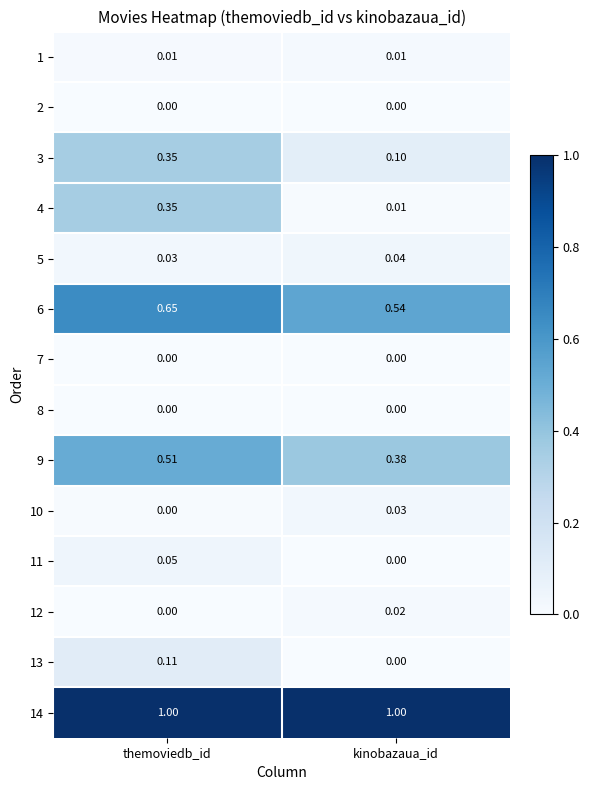

At which label does 3 reach its minimum?

kinobazaua_id